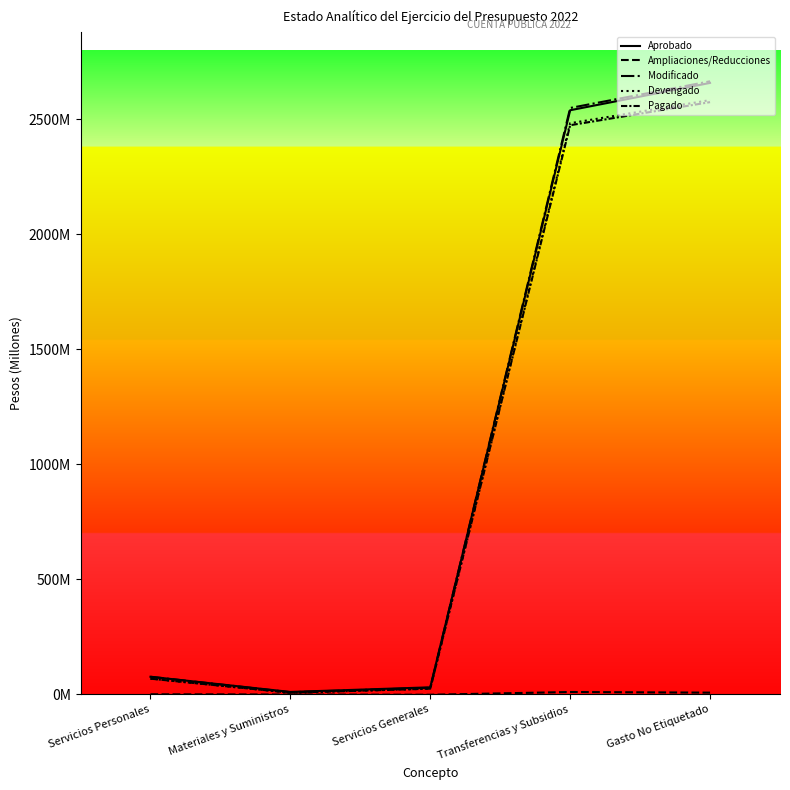

The value of Ampliaciones/Reducciones at Servicios Generales is -3063012. True or false?

False